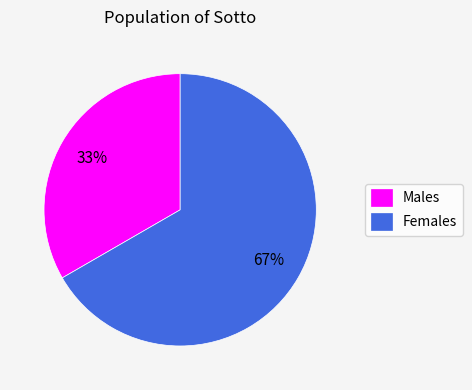

Which slice represents more than half of the pie?

Females